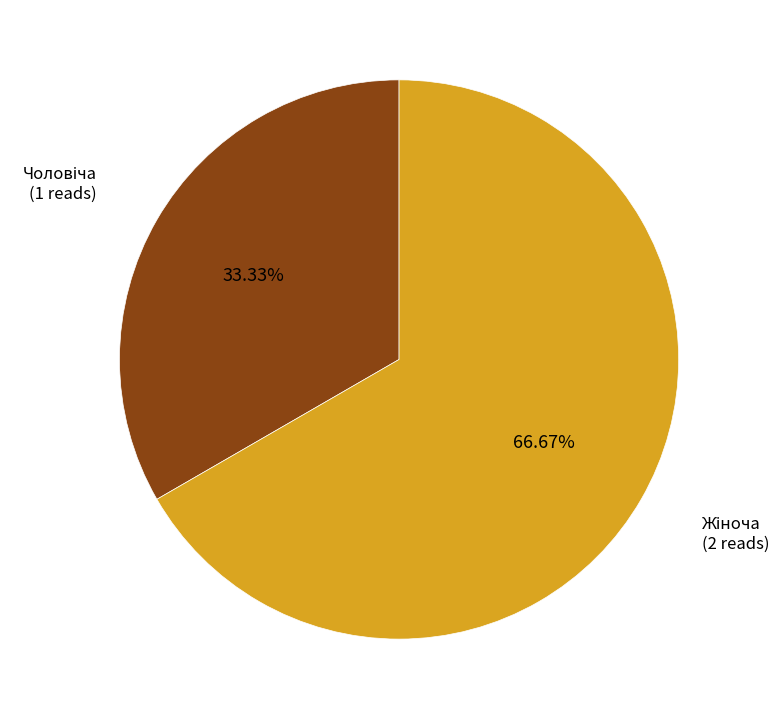

Is there a majority slice in this chart?

Yes